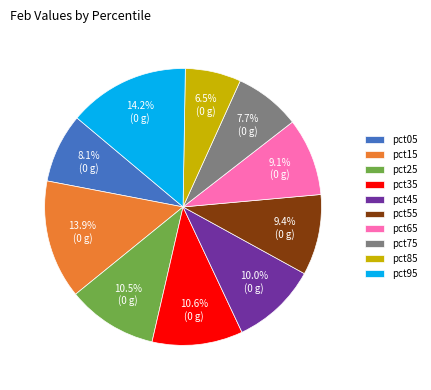

True or false: pct75 accounts for 17% of the total.

False